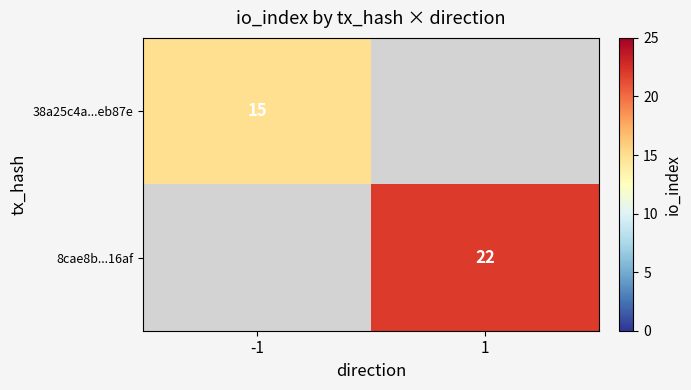

Is the value of 8cae8b...16af at 1 greater than the value of 38a25c4a...eb87e at -1?

Yes